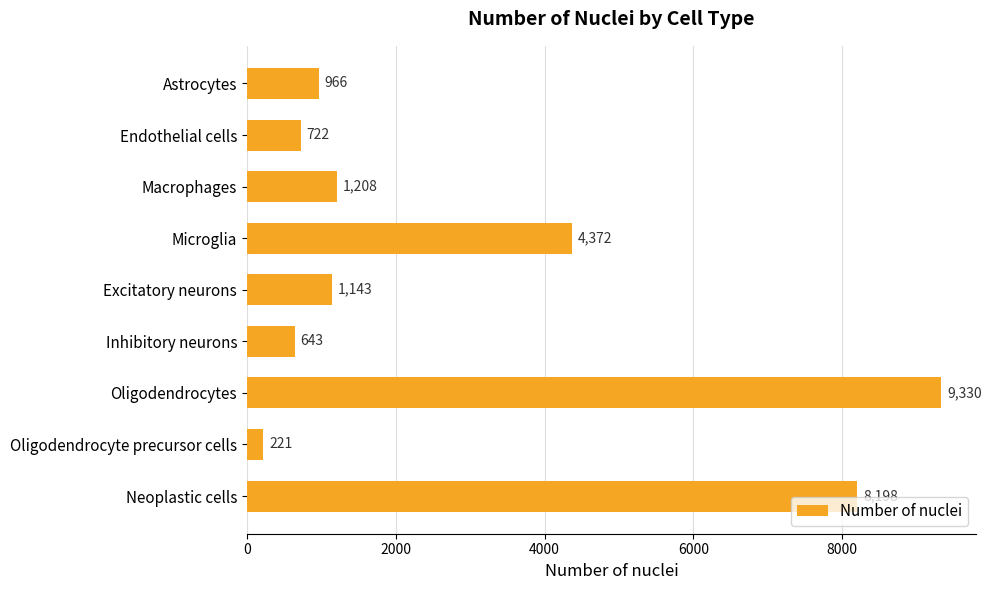

What position from the bottom is Astrocytes?

9